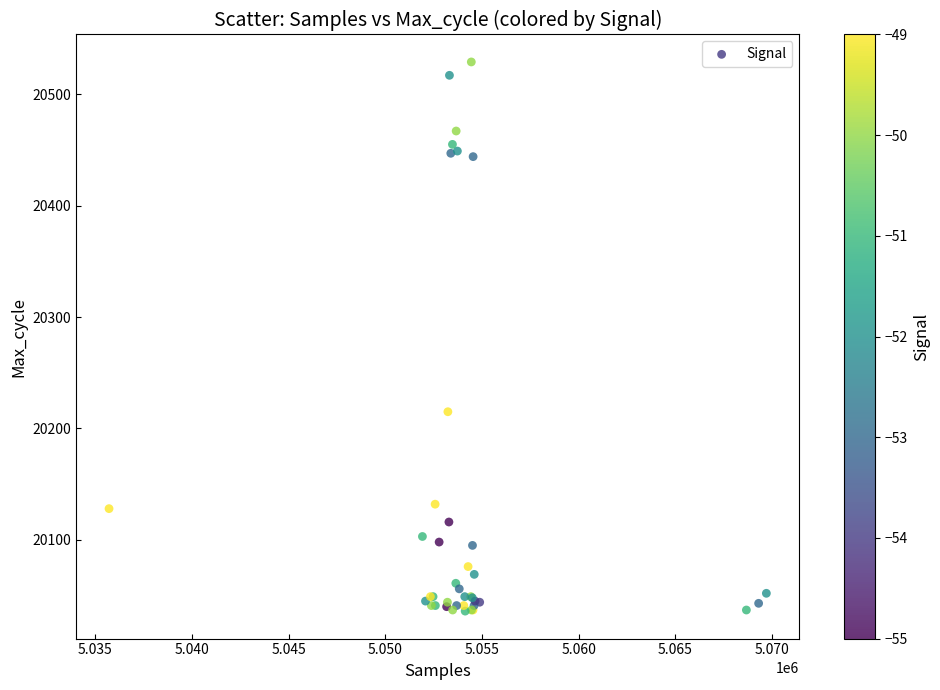

What Y value in the scatter plot is closest to 20282?

20215